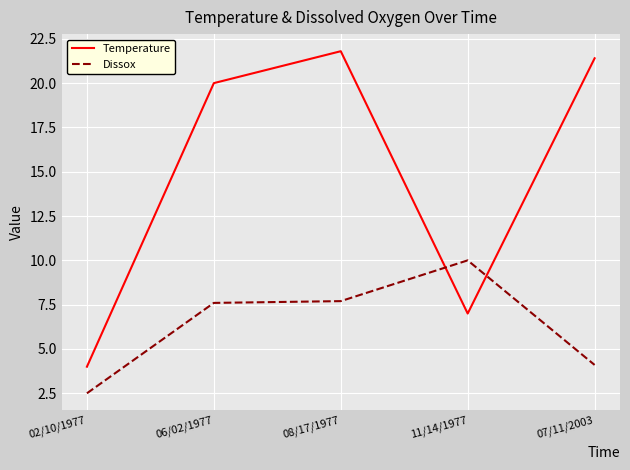

The Dissox series shows 10.0 at 11/14/1977. True or false?

True